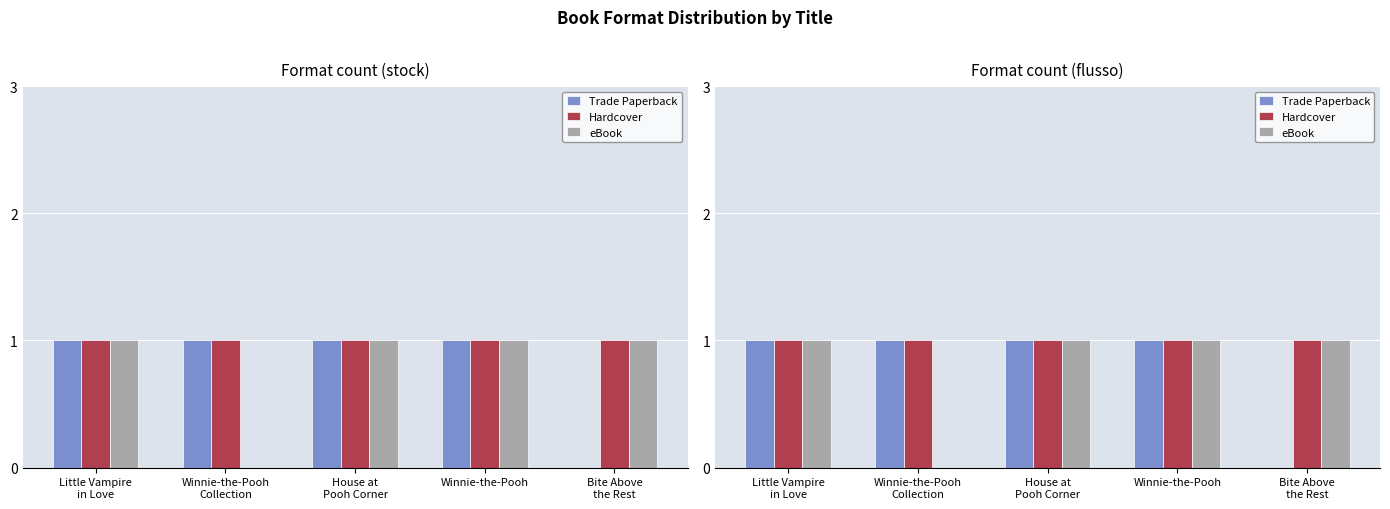

Rank the categories by Trade Paperback value from lowest to highest.

Bite Above
the Rest, Little Vampire
in Love, Winnie-the-Pooh
Collection, House at
Pooh Corner, Winnie-the-Pooh